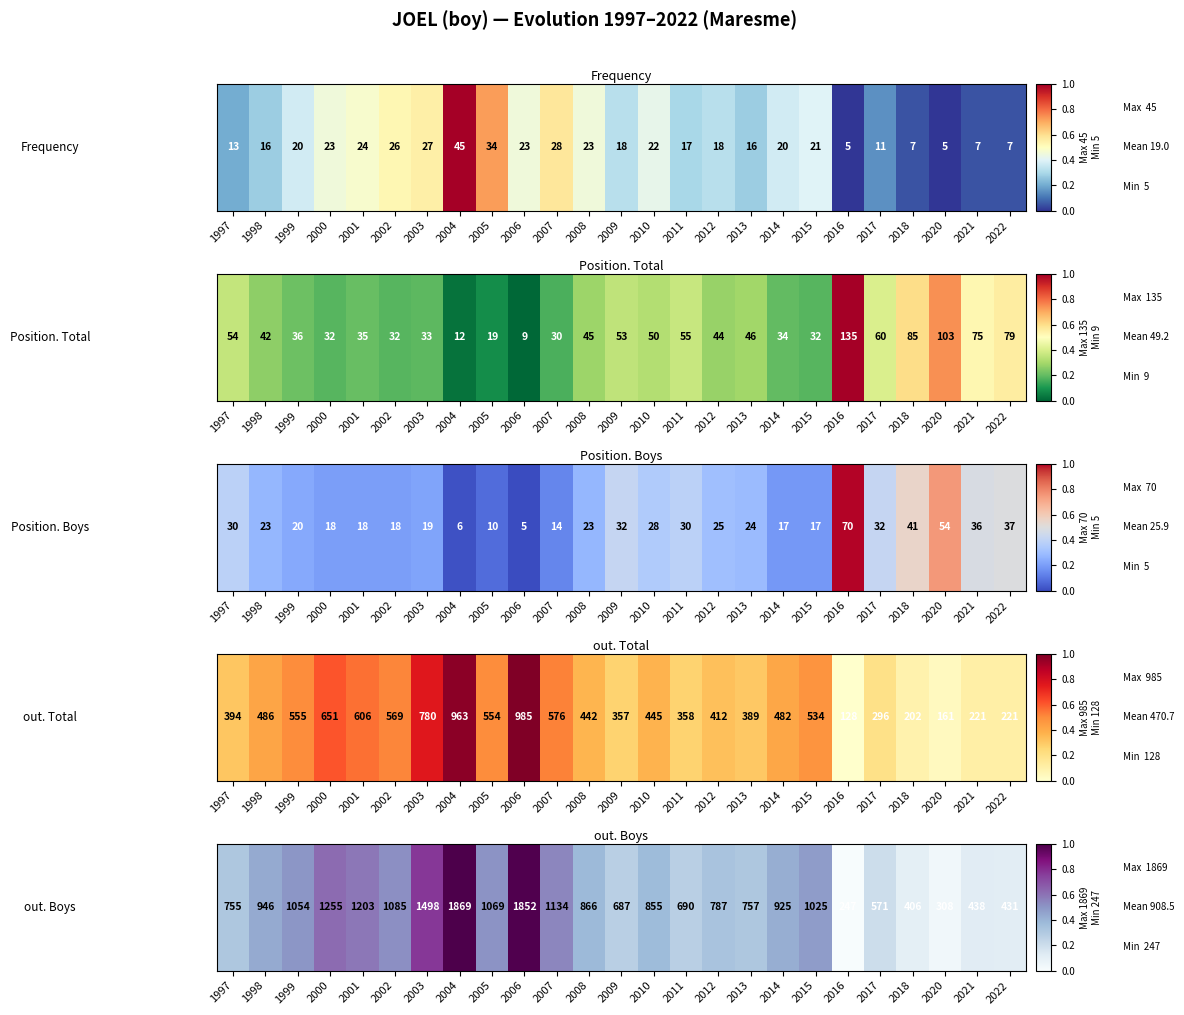

Rank the categories by value from highest to lowest.

2004, 2006, 2003, 2000, 2001, 2007, 2002, 2005, 1999, 2015, 1998, 2014, 2008, 2010, 2012, 2013, 1997, 2011, 2009, 2017, 2021, 2022, 2018, 2020, 2016